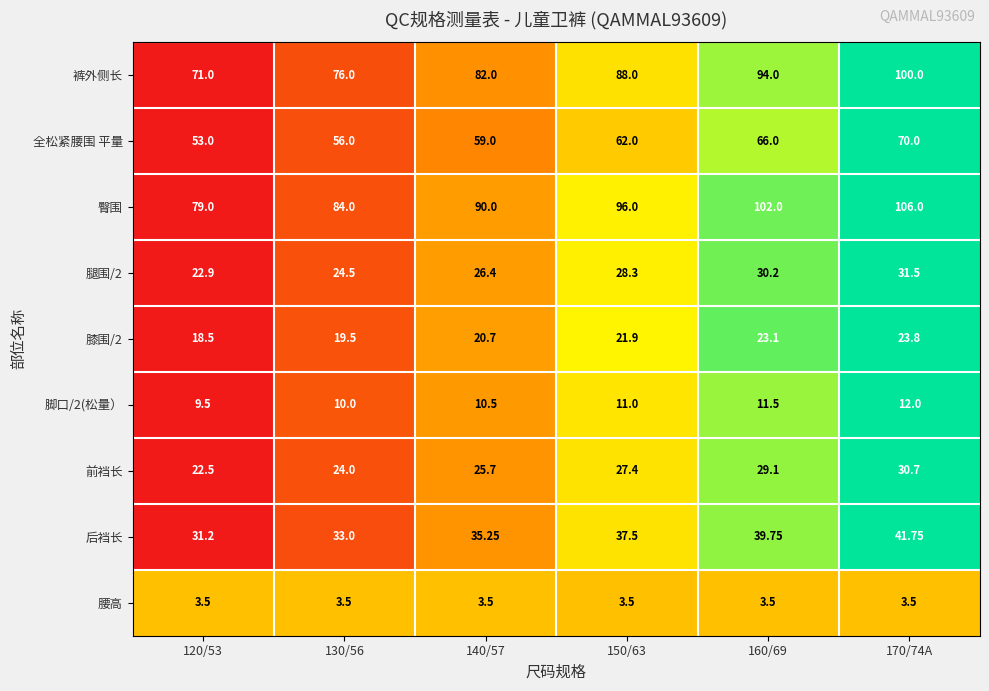

Which series has the widest spread of values?

裤外侧长